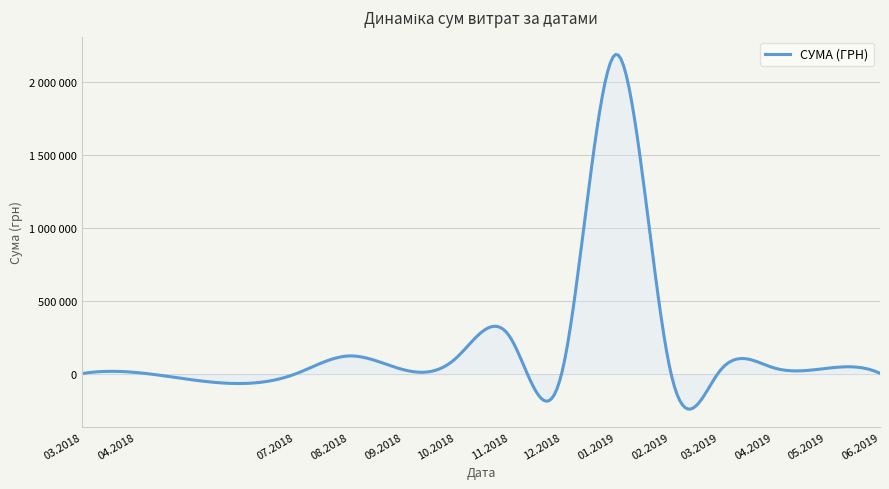

True or false: there are more than 1 points higher than both neighbors.

True